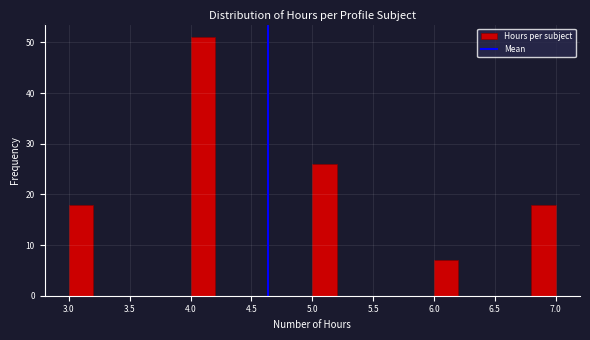

Over which range of the x-axis is the bar tallest?

4.0 to 4.2